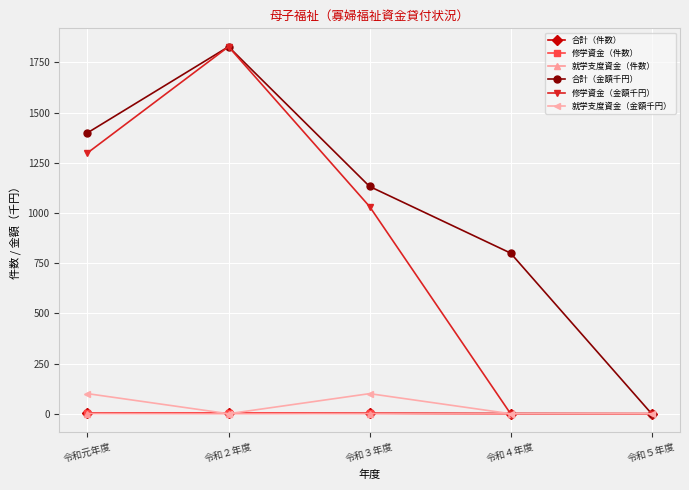

Is the value of 修学資金（件数） at 令和３年度 greater than the value of 修学資金（金額千円） at 令和２年度?

No